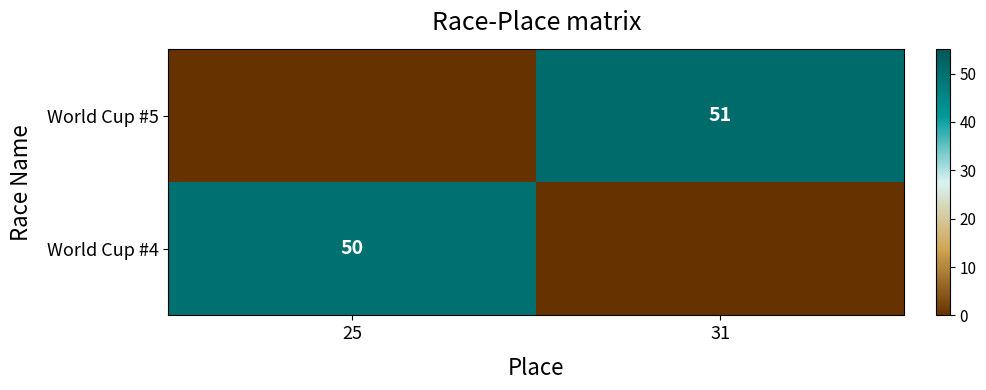

The value of World Cup #4 at 25 is 67. True or false?

False